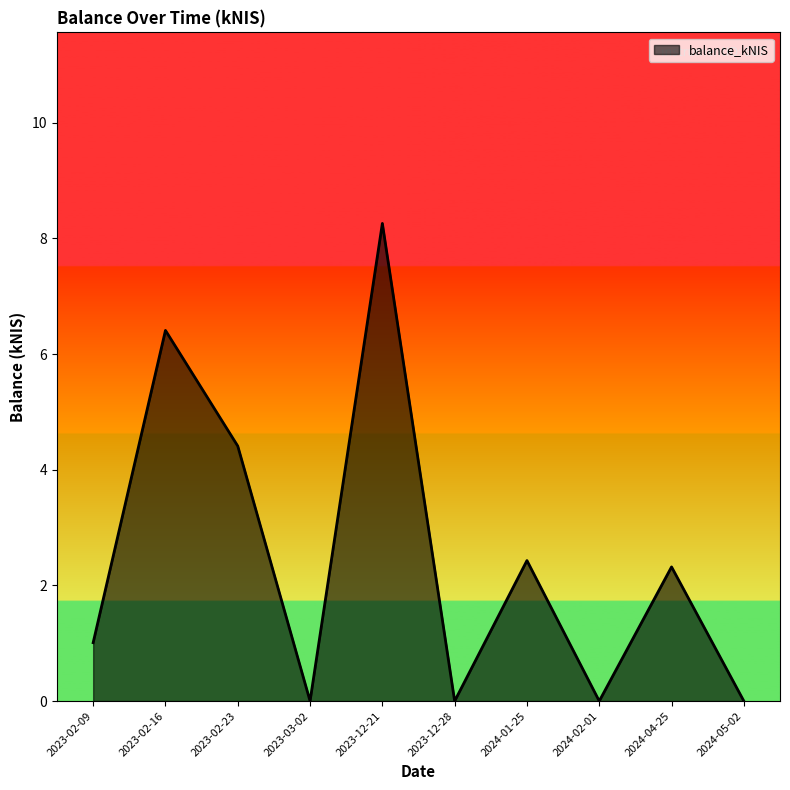

What is the change in value from 2023-02-09 to 2024-02-01?

-1.0